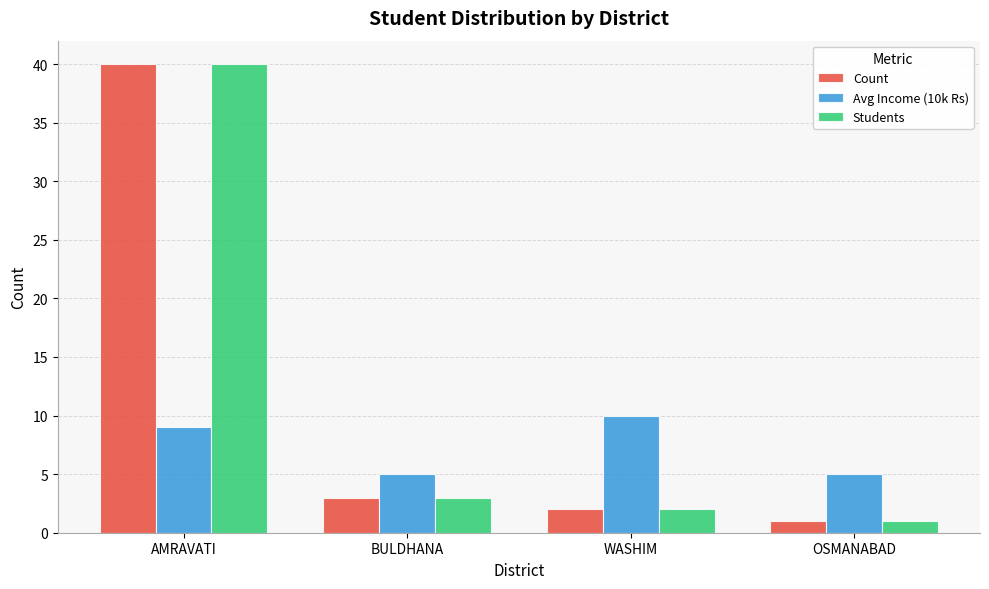

What are all the series names shown in the legend?

Count, Avg Income (10k Rs), Students